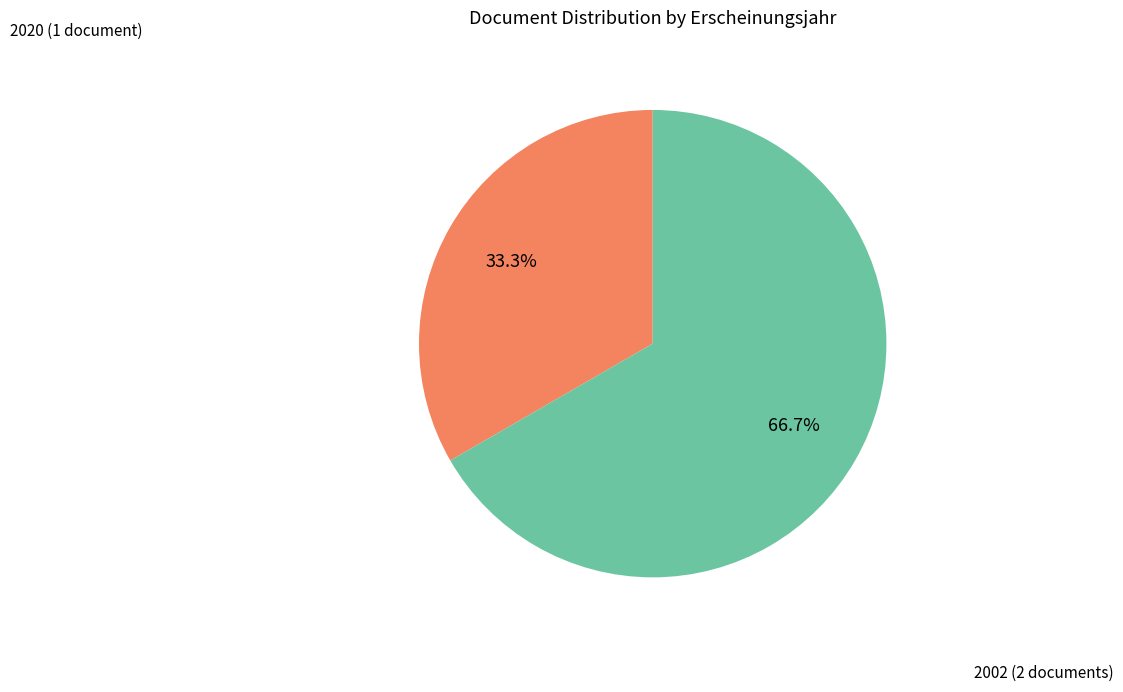

Does any single category account for the majority?

Yes